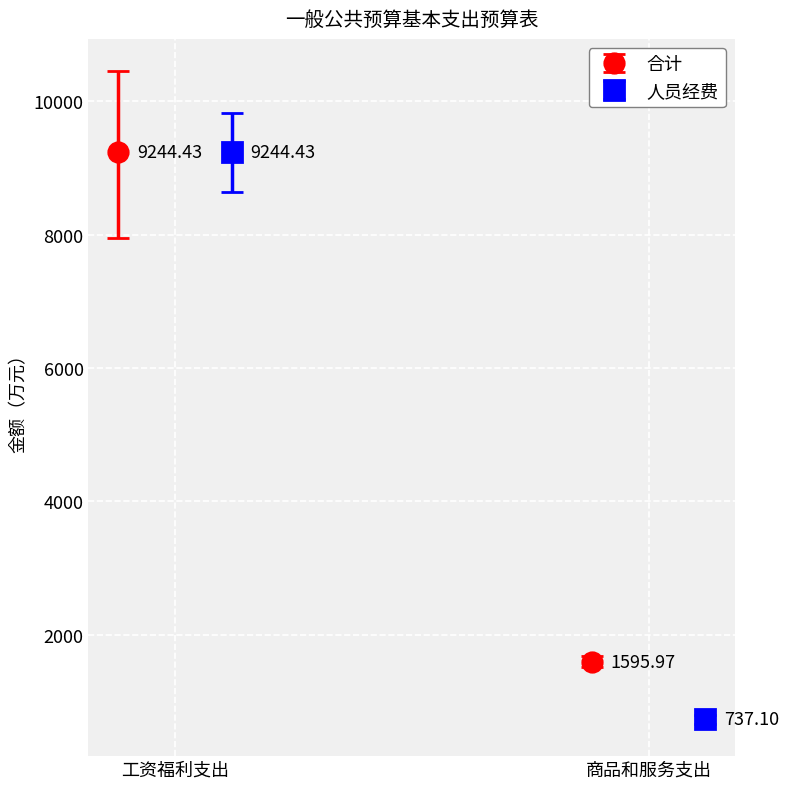

What are all the series names shown in the legend?

合计, 人员经费